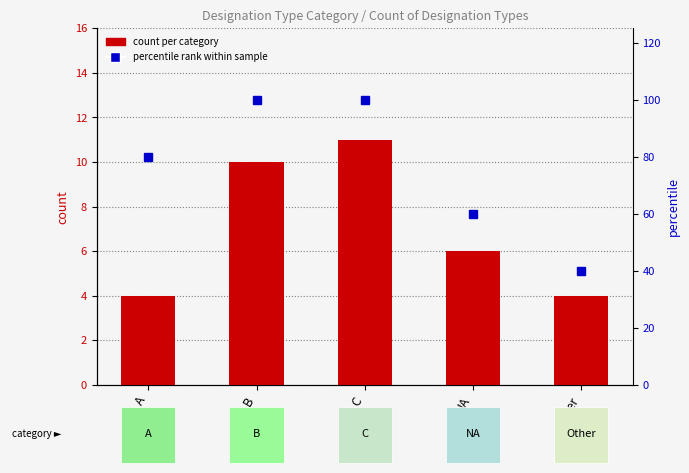

Reading left to right, extract all data points from this chart.

count per category: 4	10	11	6	4
percentile rank within sample: 80	100	100	60	40